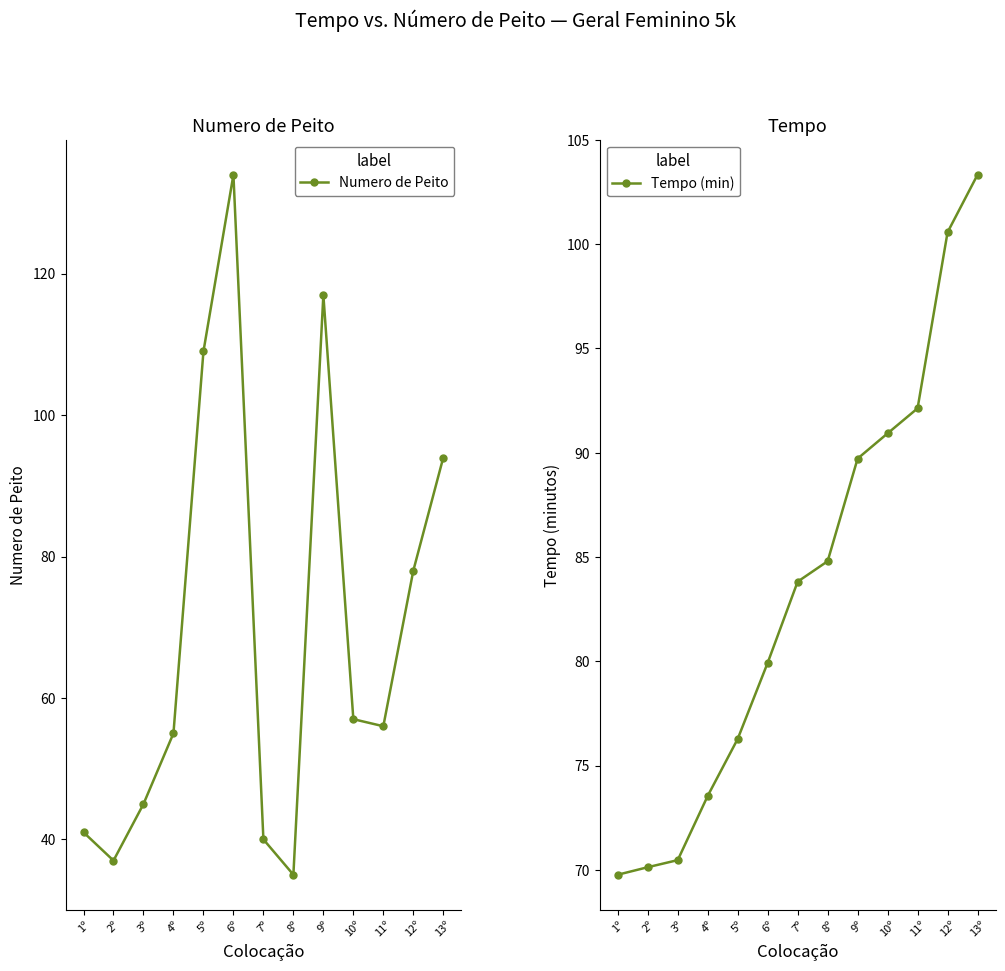

Which series has the widest spread of values?

Numero de Peito